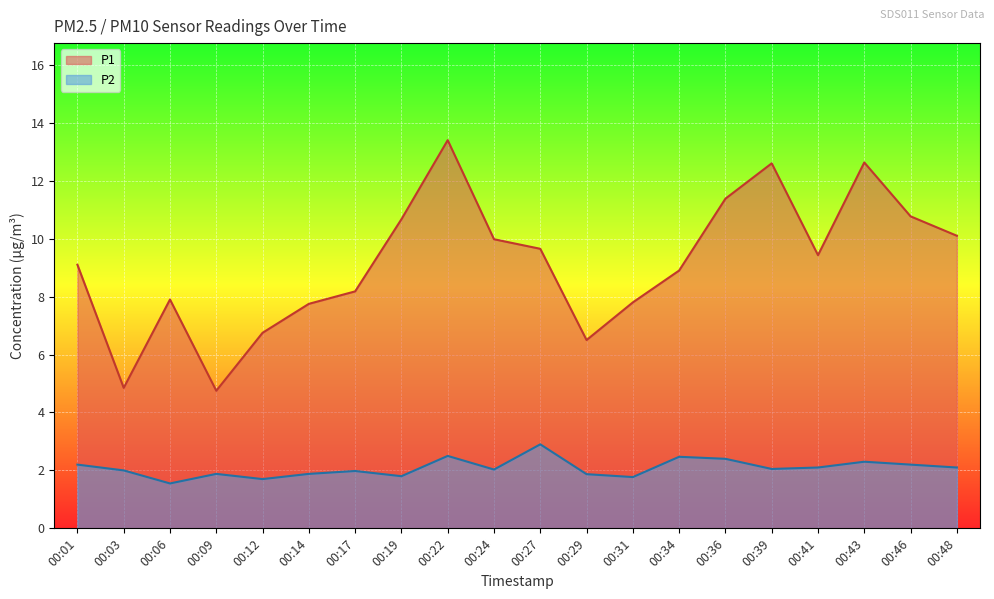

At which category does the chart reach its peak across all series?

00:22